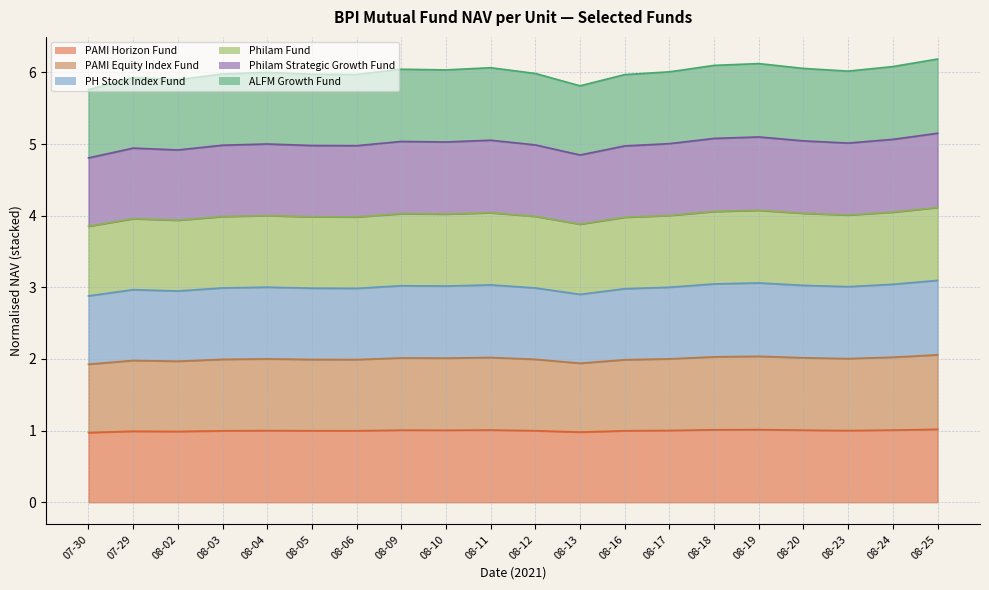

At which category does PH Stock Index Fund reach its first local peak?

07-29